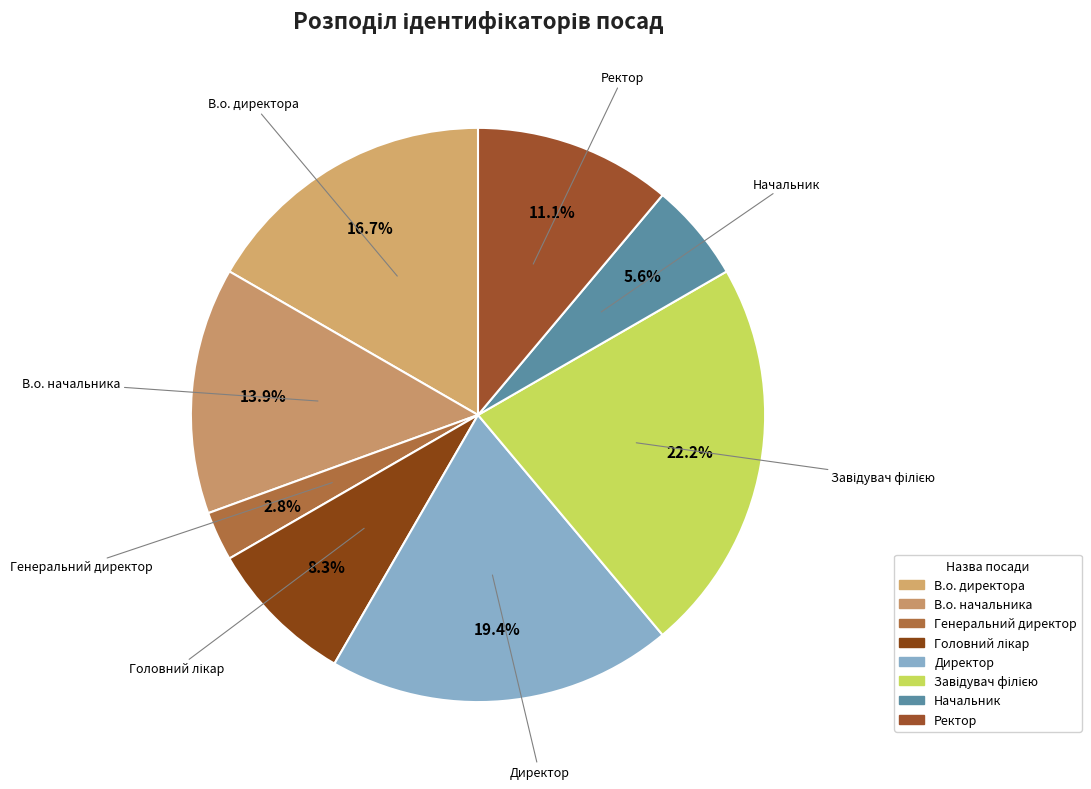

Which slice is the smallest?

Генеральний директор